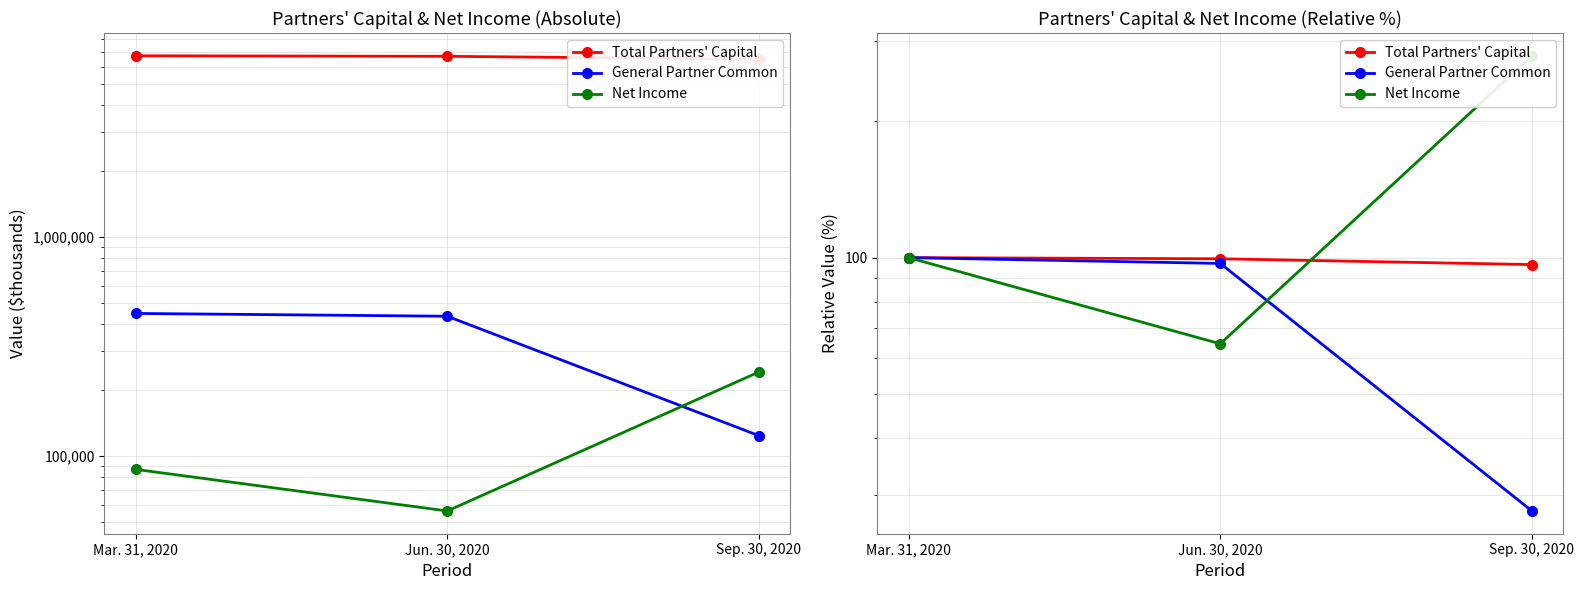

What are all the series names shown in the legend?

Total Partners' Capital, General Partner Common, Net Income